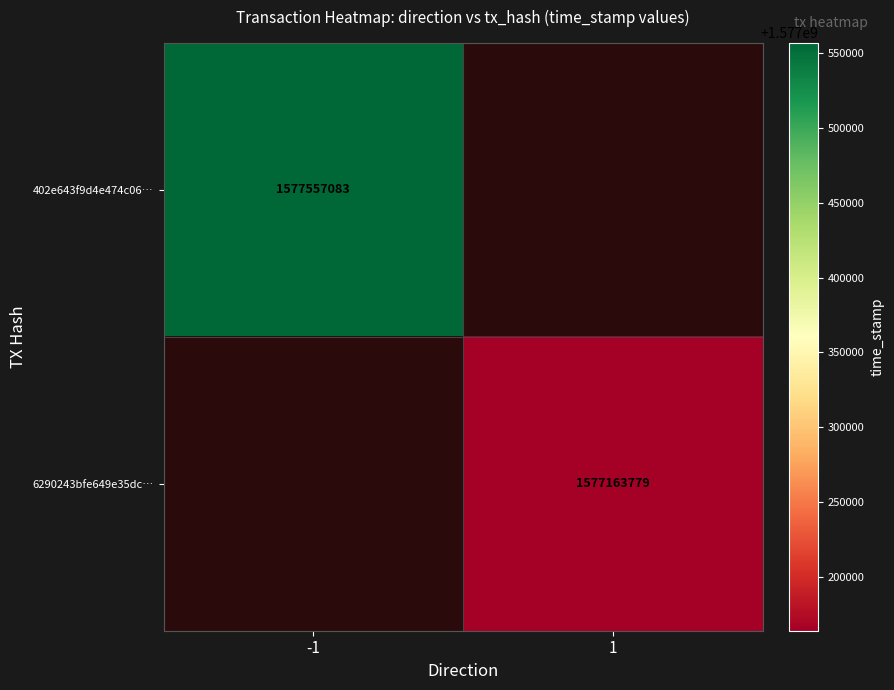

The 6290243bfe649e35dc… series shows 1577163779 at 1. True or false?

True